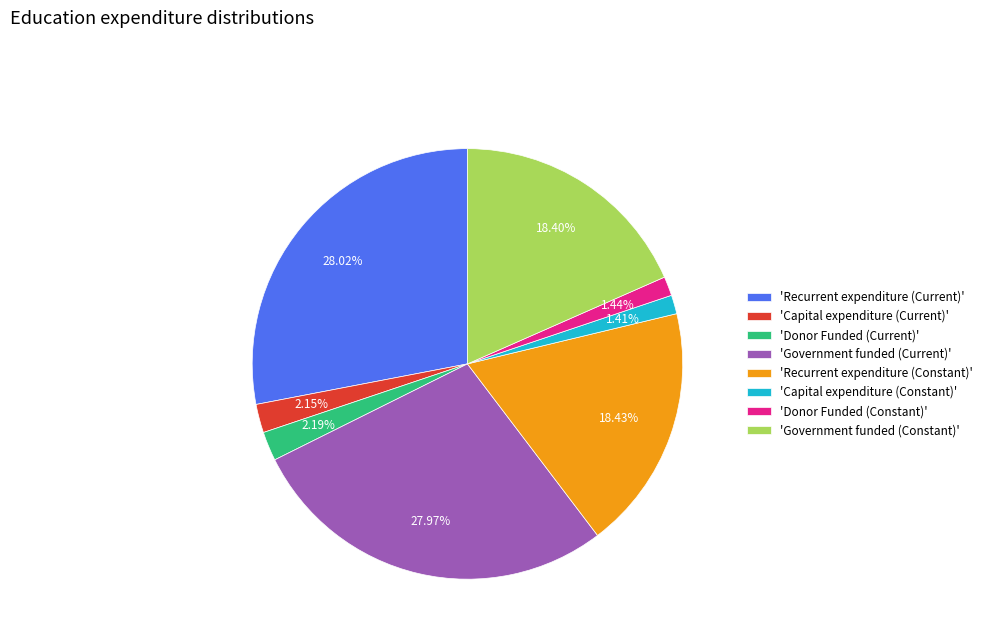

What is the ratio of the value at 'Government funded (Current)' to the value at 'Government funded (Constant)'?

1.5